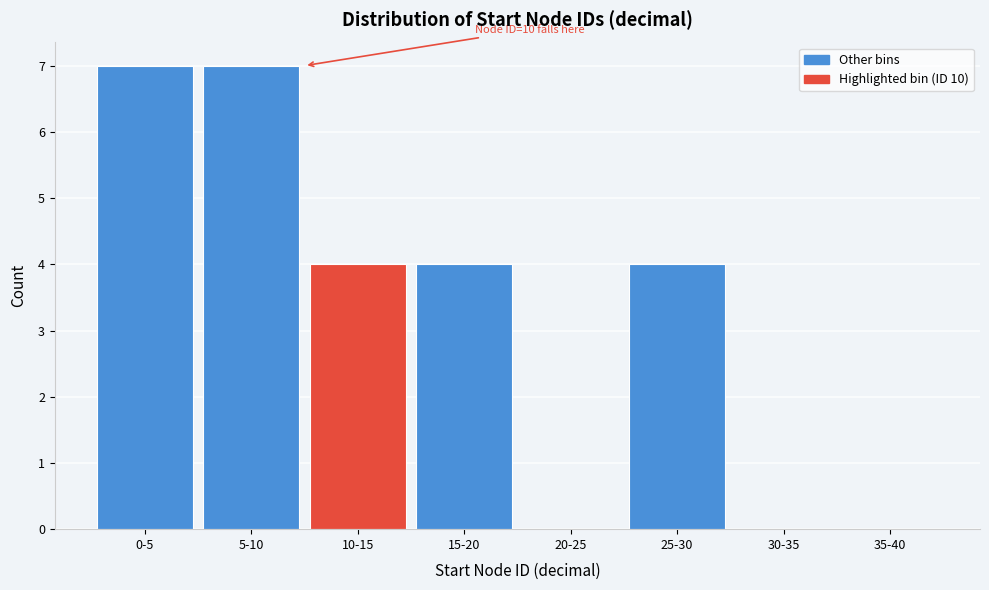

Reading right to left, transcribe all the data shown in this chart.

35-40=0	30-35=0	25-30=4	20-25=0	15-20=4	10-15=4	5-10=7	0-5=7